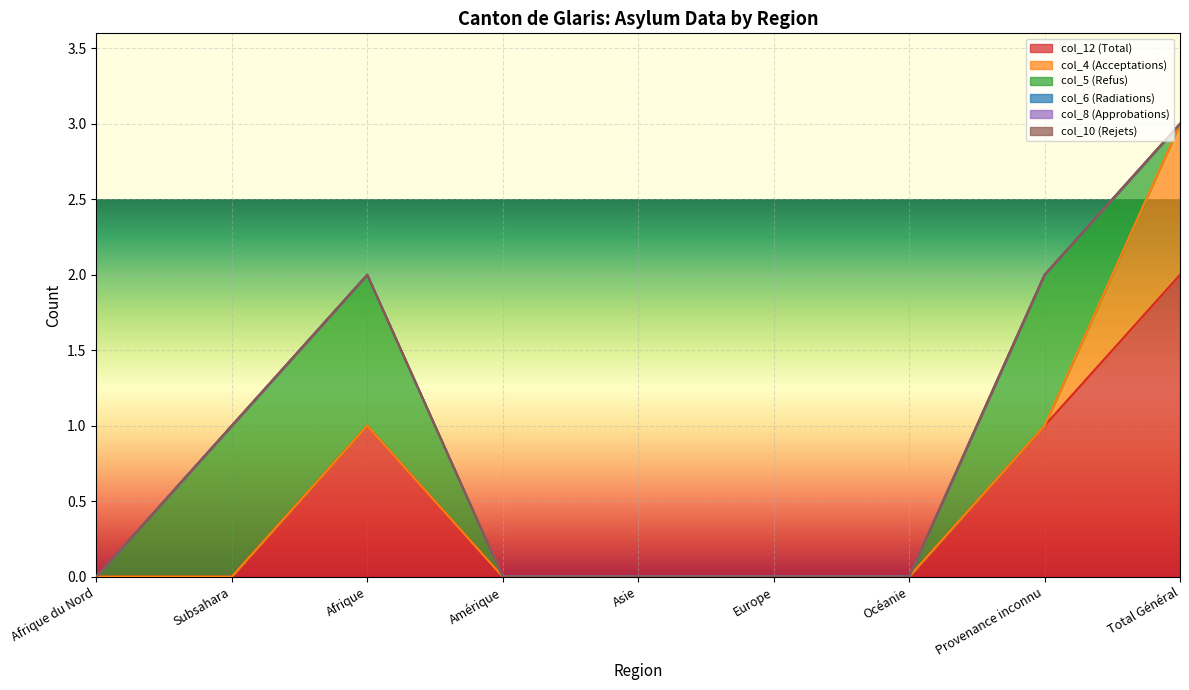

What is the sum of all col_5 (Refus) values?

3